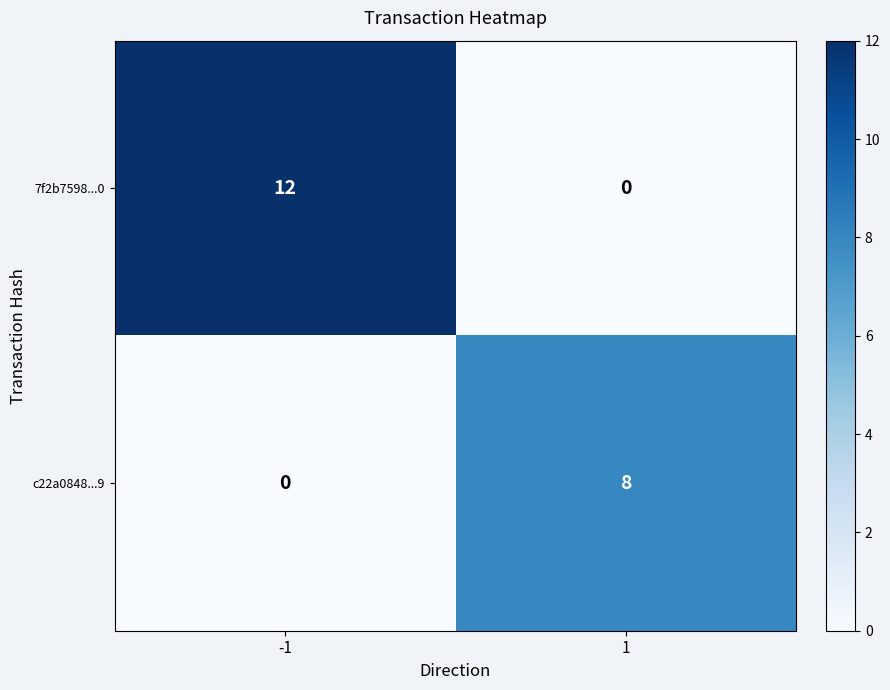

Which series has the widest spread of values?

7f2b7598...0